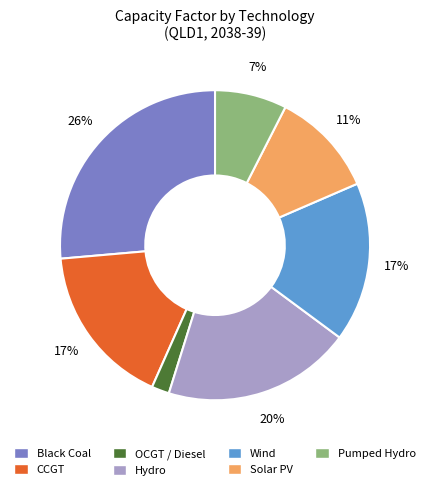

Does OCGT / Diesel account for over 50% of the chart?

No